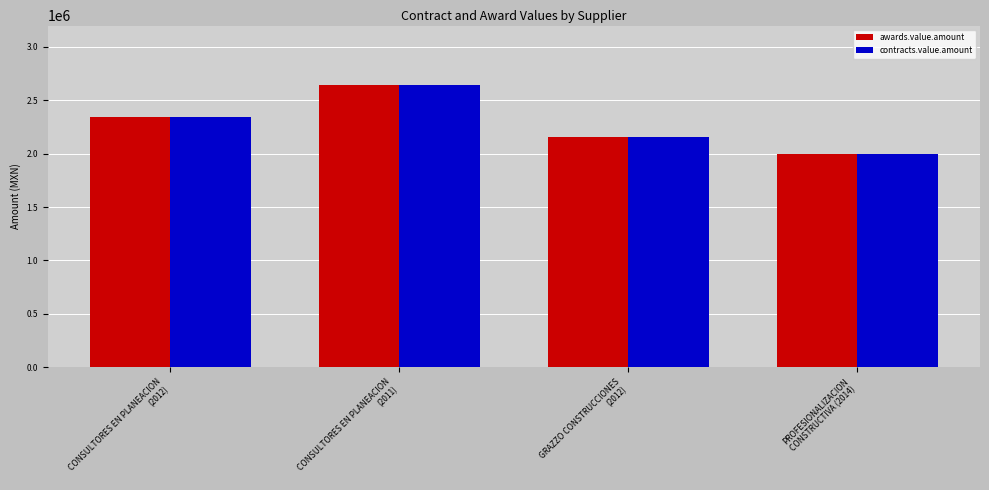

At which label does awards.value.amount first exceed 2345241?

CONSULTORES EN PLANEACION
(2012)